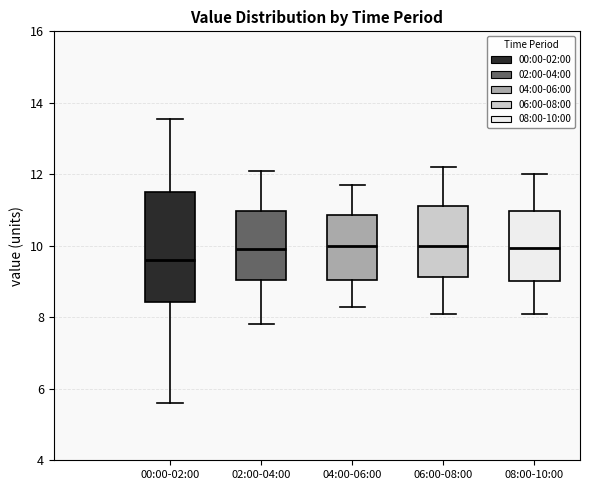

Which box is the tallest, from its lower edge to its upper edge?

00:00-02:00